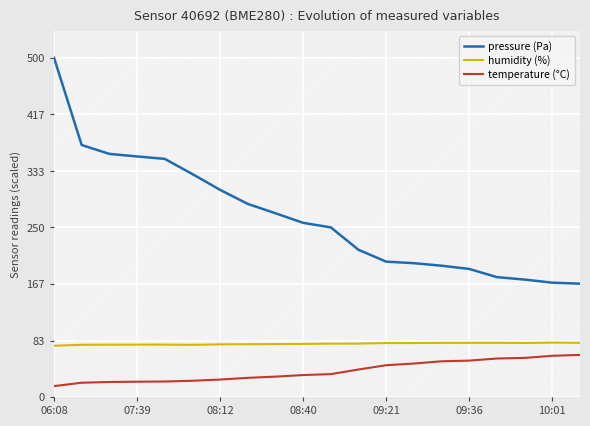

True or false: humidity (%) and pressure (Pa) intersect in this chart.

False